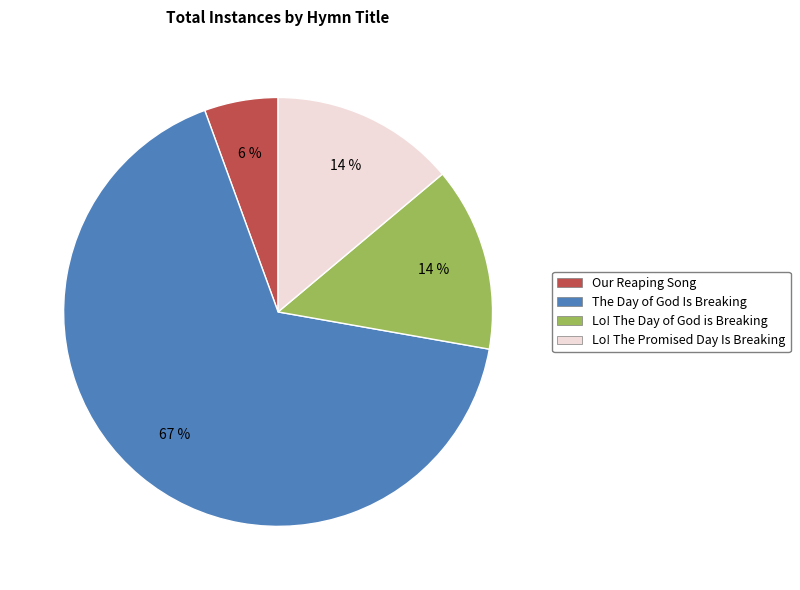

How many segments does this pie chart have?

4